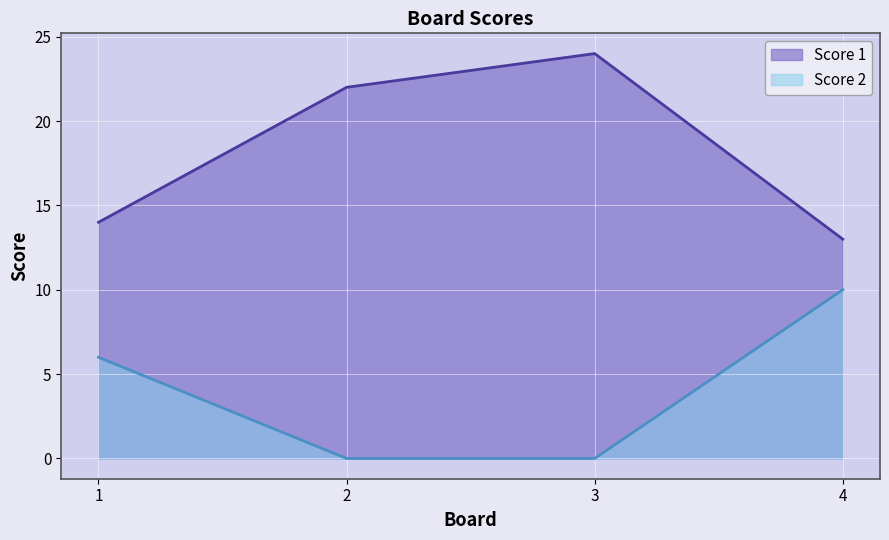

At which category is the sum across all series the highest?

3